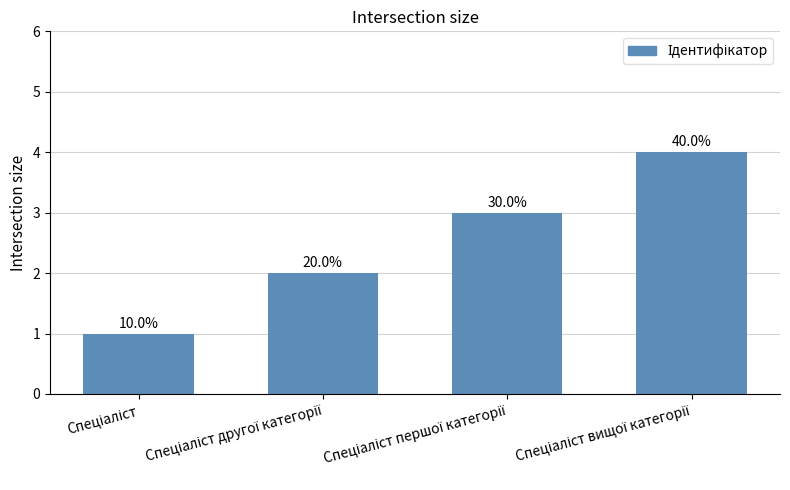

List the labels in order of value, smallest first.

Спеціаліст, Спеціаліст другої категорії, Спеціаліст першої категорії, Спеціаліст вищої категорії